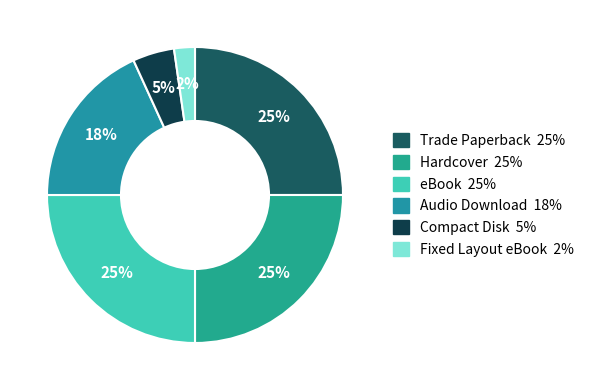

Which category has the biggest portion of the pie?

Trade Paperback